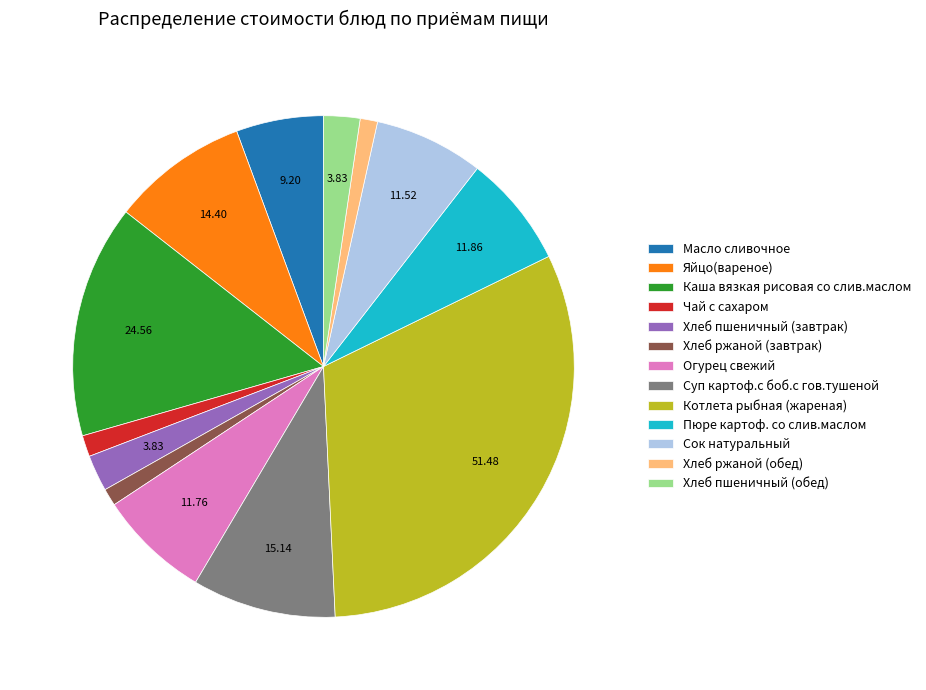

Which category has the biggest portion of the pie?

Котлета рыбная (жареная)